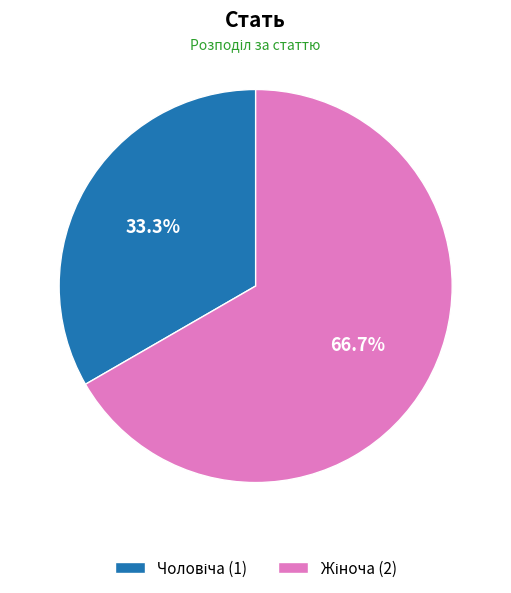

Between Жіноча and Чоловіча, which is larger?

Жіноча